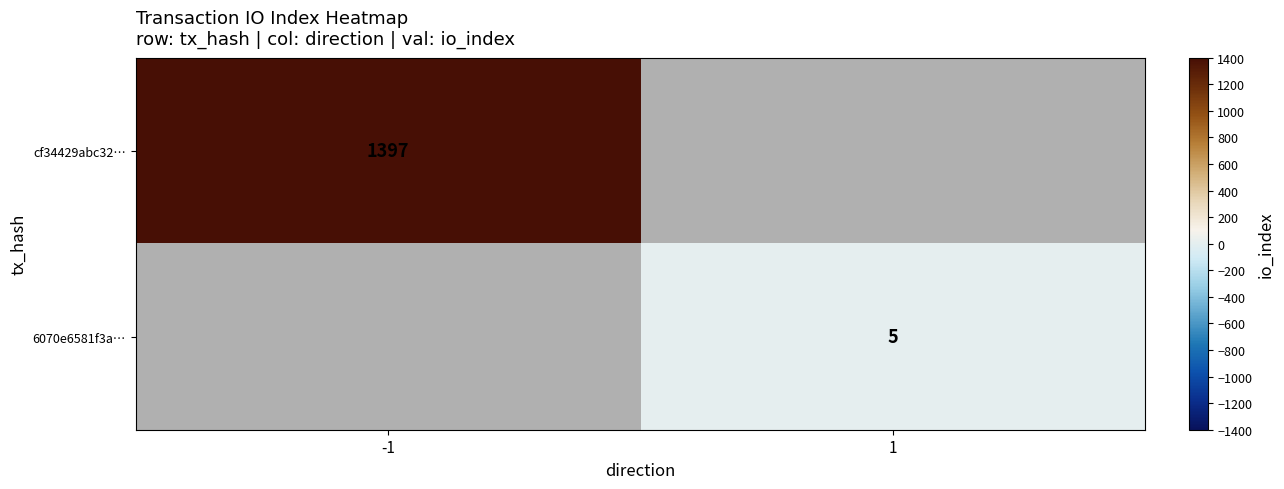

The value of 6070e6581f3a… at 1 is 5. True or false?

True